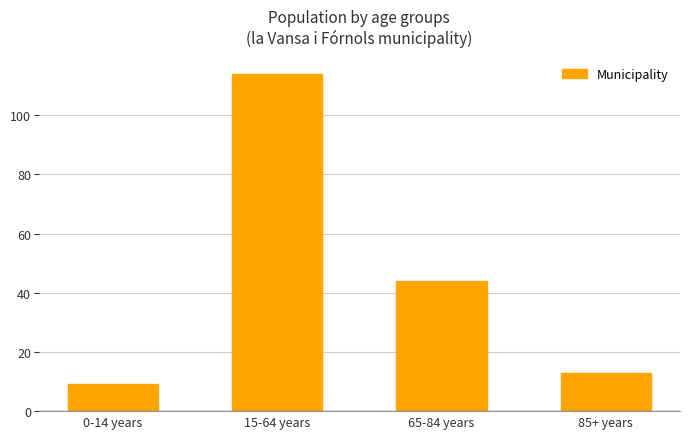

Which category has the highest value across all series?

15-64 years